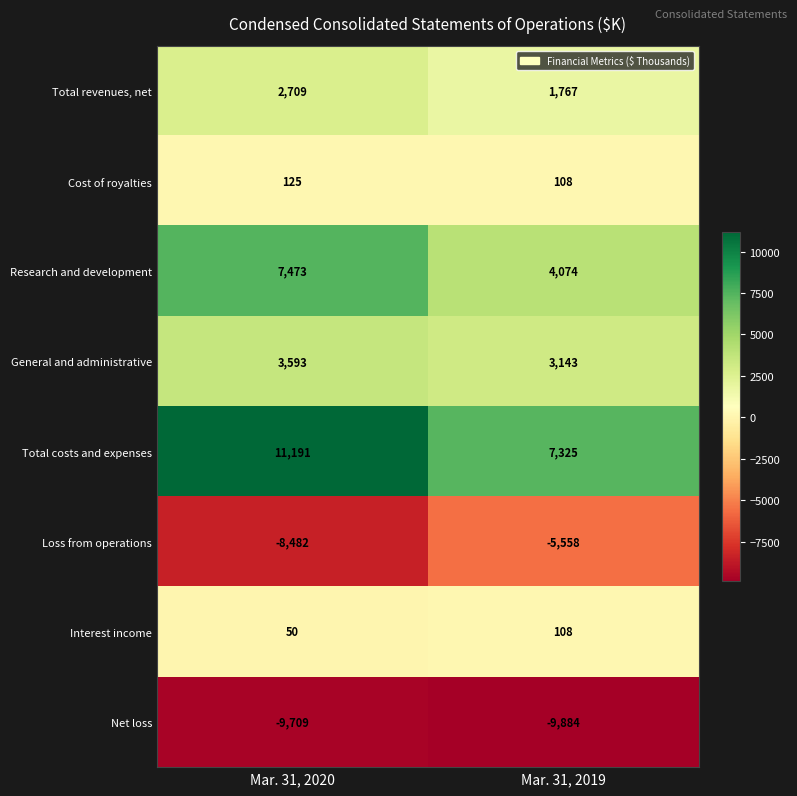

Which series changed the most between Mar. 31, 2020 and Mar. 31, 2019?

Total costs and expenses